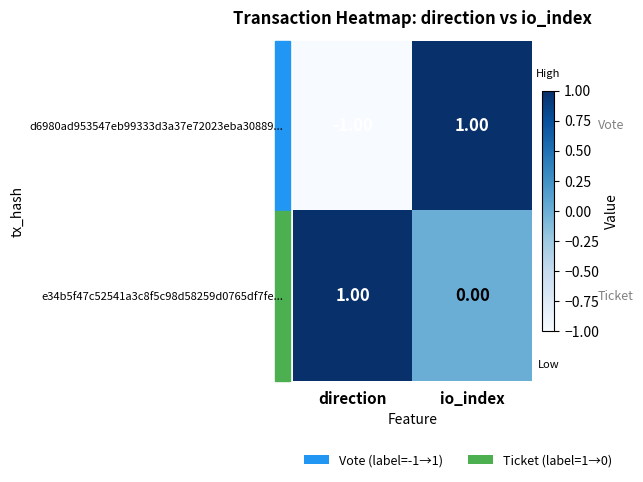

How many data points in d6980ad953547eb99333d3a37e72023eba30889... are less than 1?

1